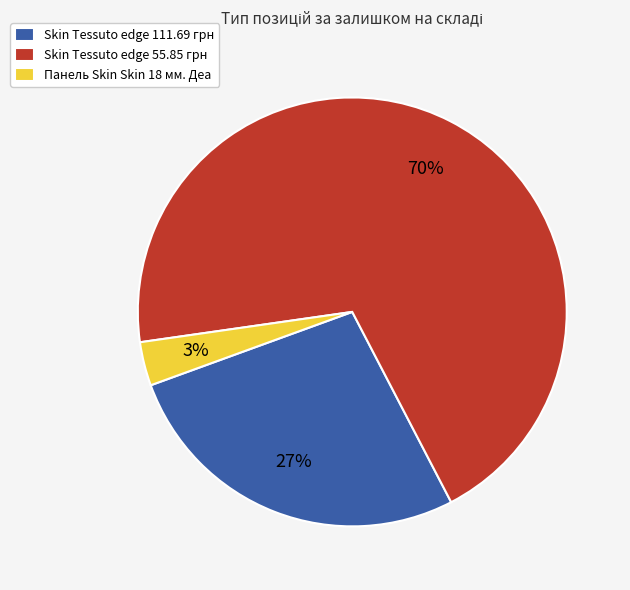

Is it true that Skin Tessuto edge 111.69 грн is 19% of the pie?

False